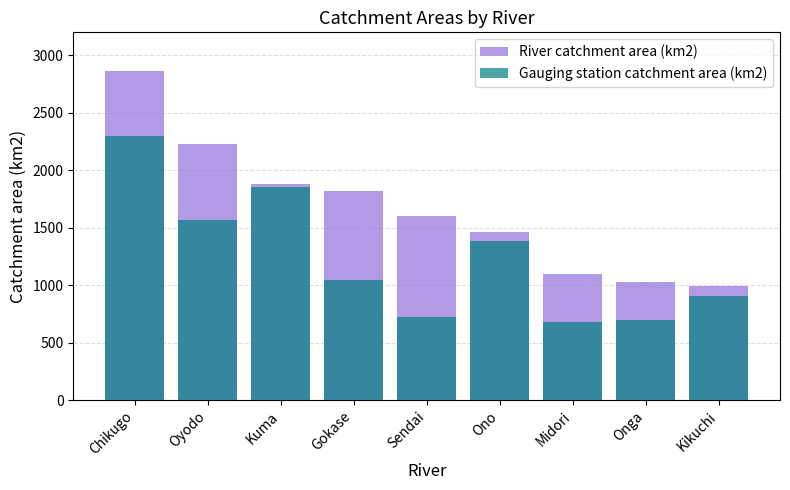

True or false: Gauging station catchment area (km2) has a value of 1381 at Ono.

True